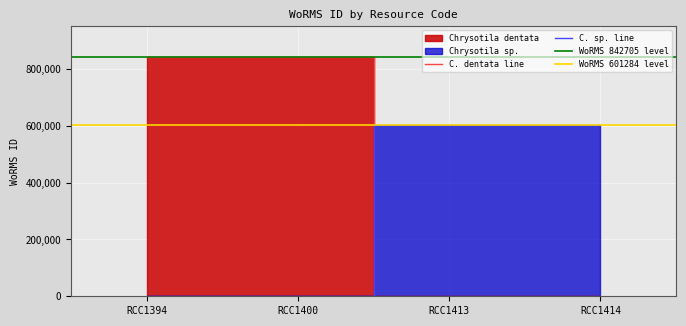

What is the value of the 1st point from the left?

842705